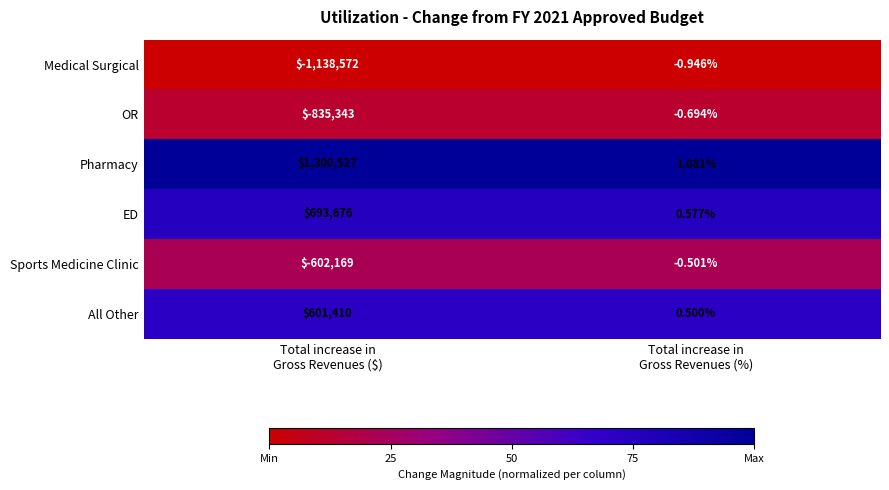

List the series in order of their peak value, highest first.

Pharmacy, ED, All Other, Sports Medicine Clinic, OR, Medical Surgical